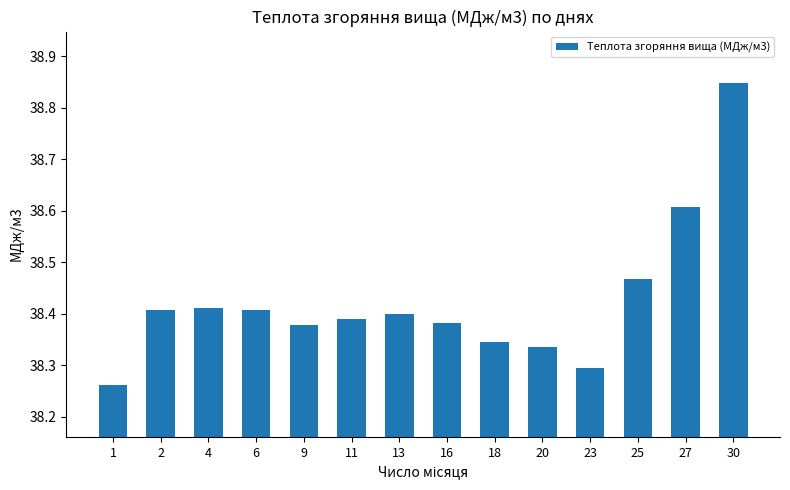

What is the value of the 13th bar from the left?

38.6